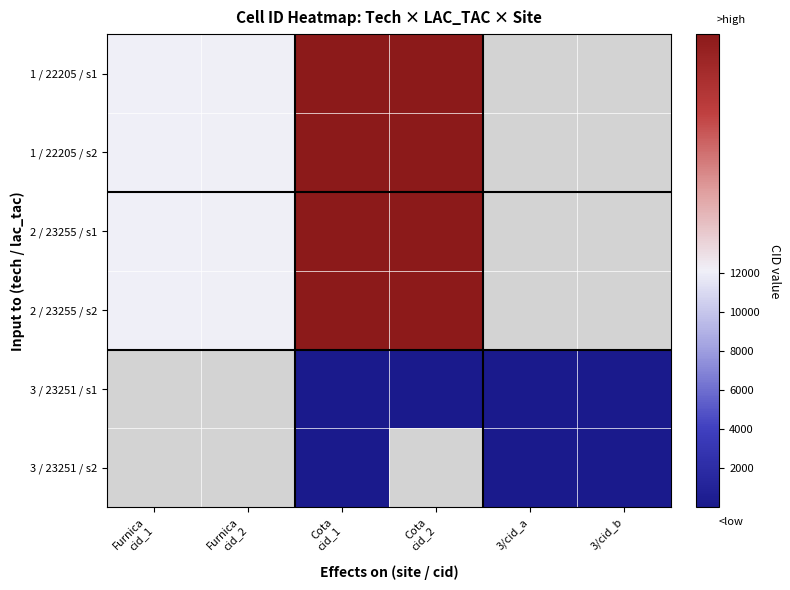

Which series has the largest range (max minus min)?

1 / 22205 / s1